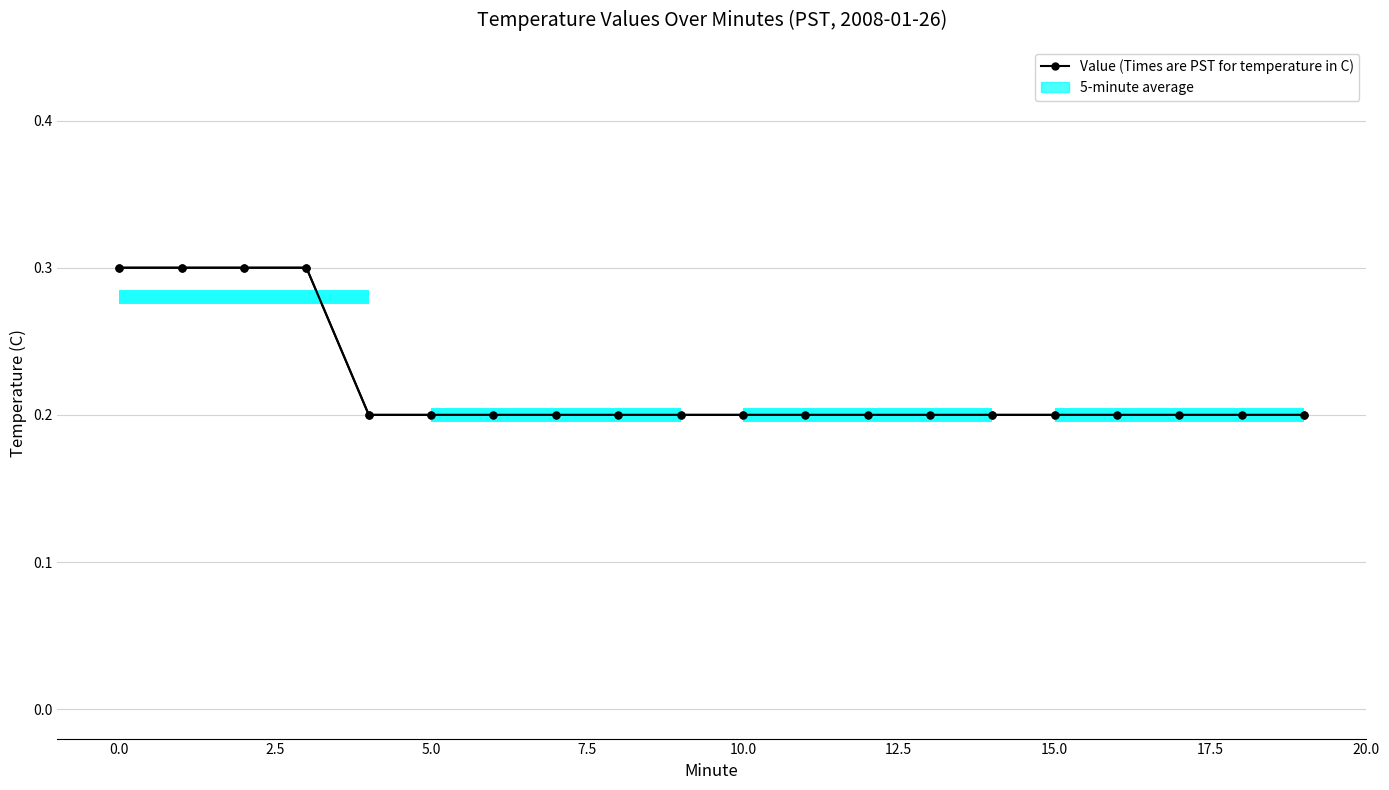

What is the difference between the second highest and second lowest values?

0.1